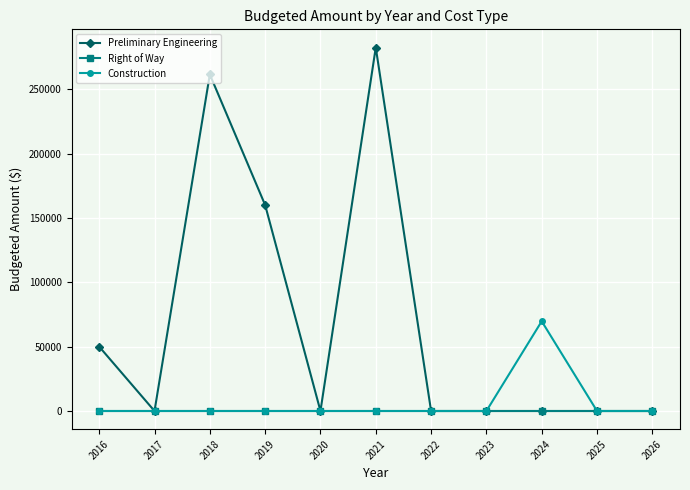

Where is Preliminary Engineering nearest to the value 141195?

2019